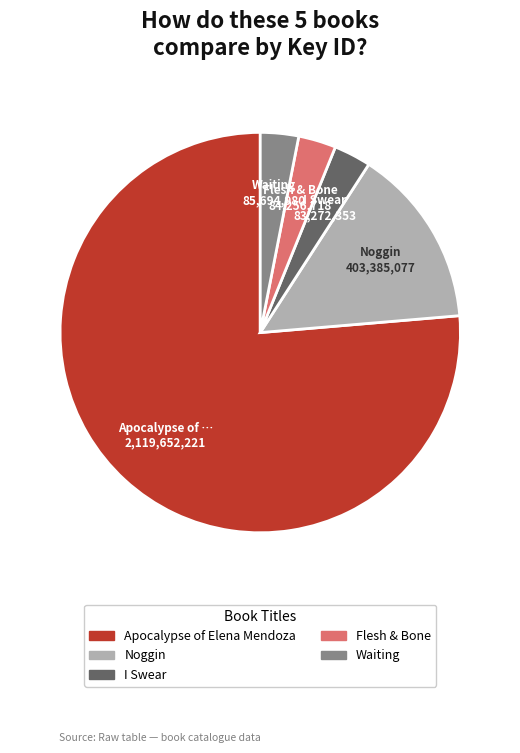

Does any single category account for the majority?

Yes